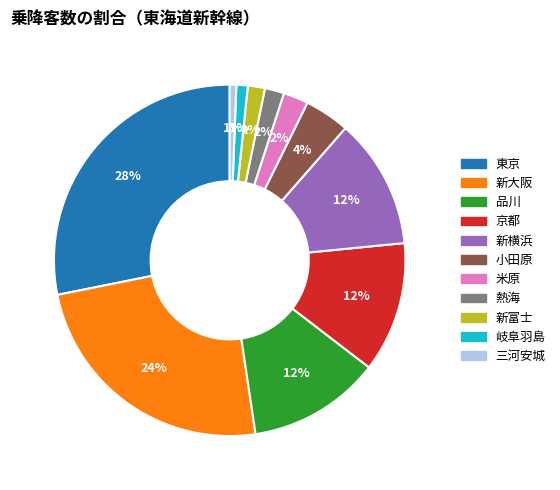

To the nearest percent, what is the combined percentage of 米原 and 熱海?

4%